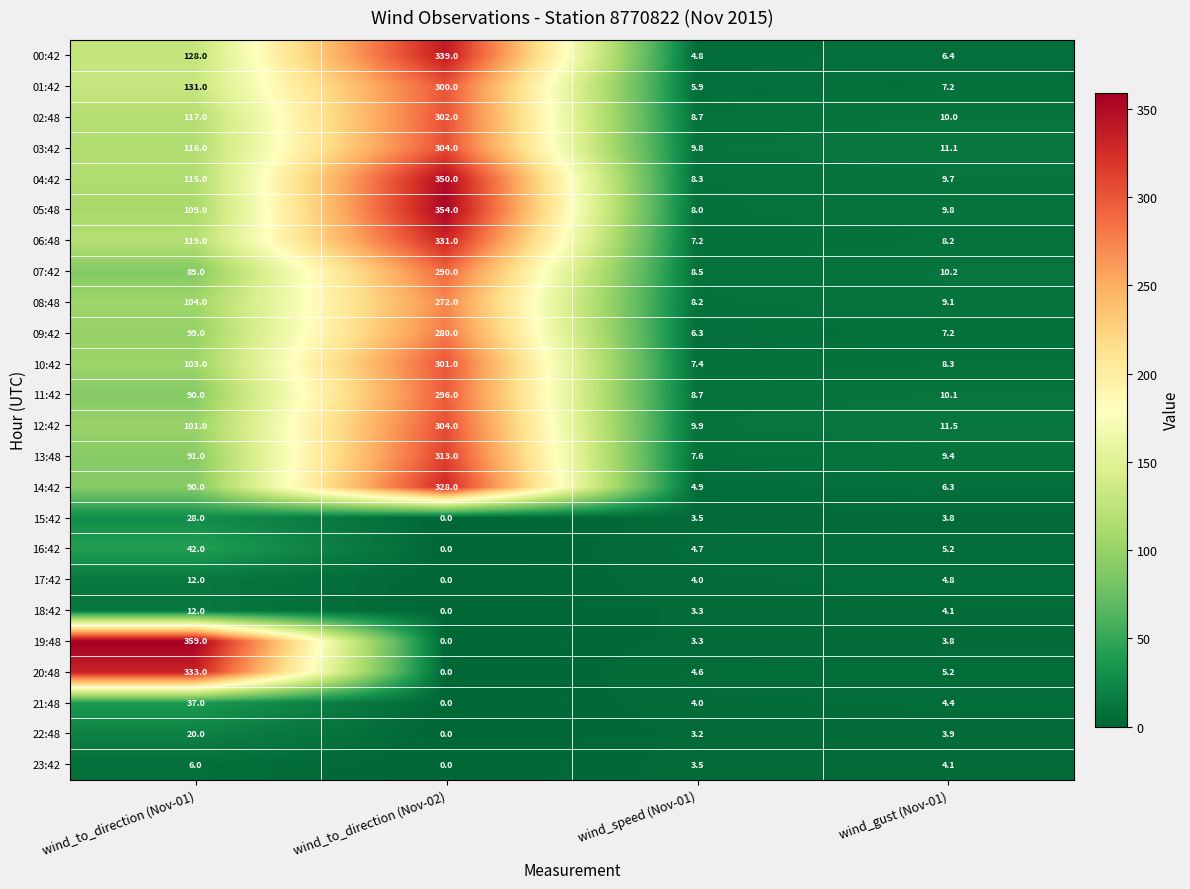

What is the difference between the 15:42 values at wind_speed (Nov-01) and wind_gust (Nov-01)?

0.3